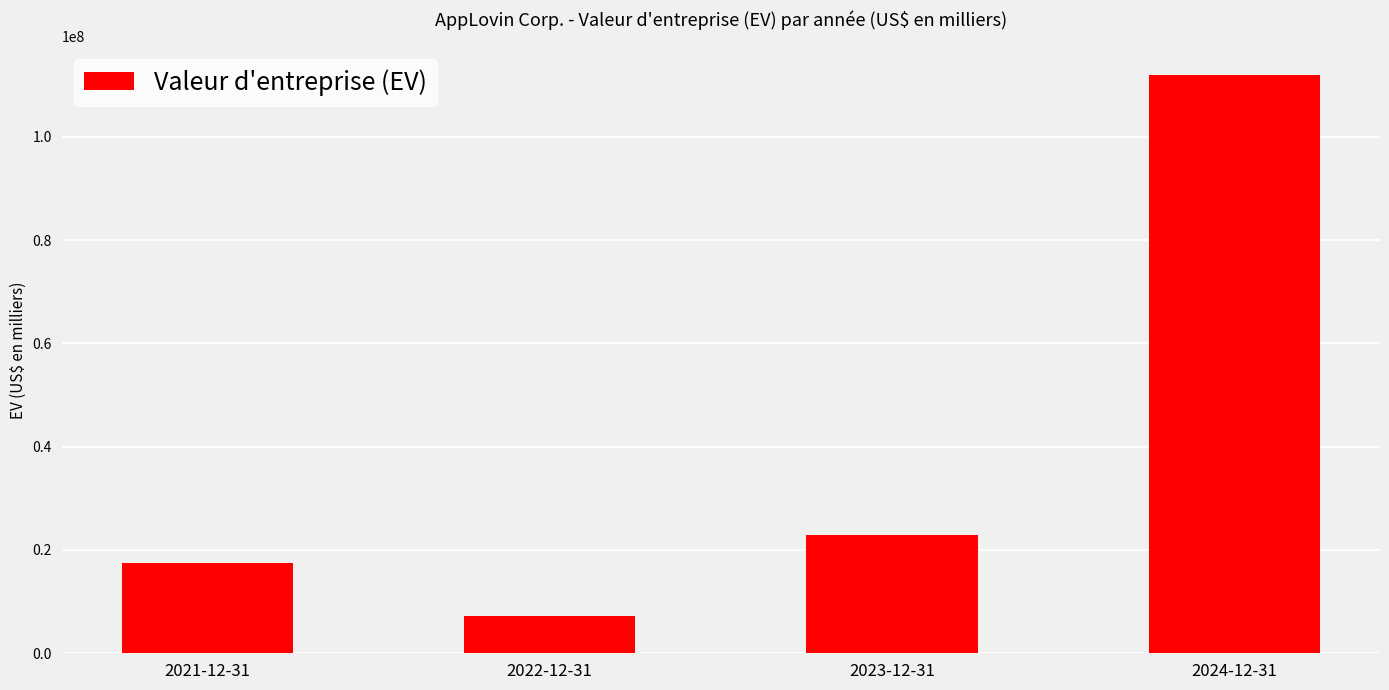

What is the difference between the second highest and minimum values?

15677292